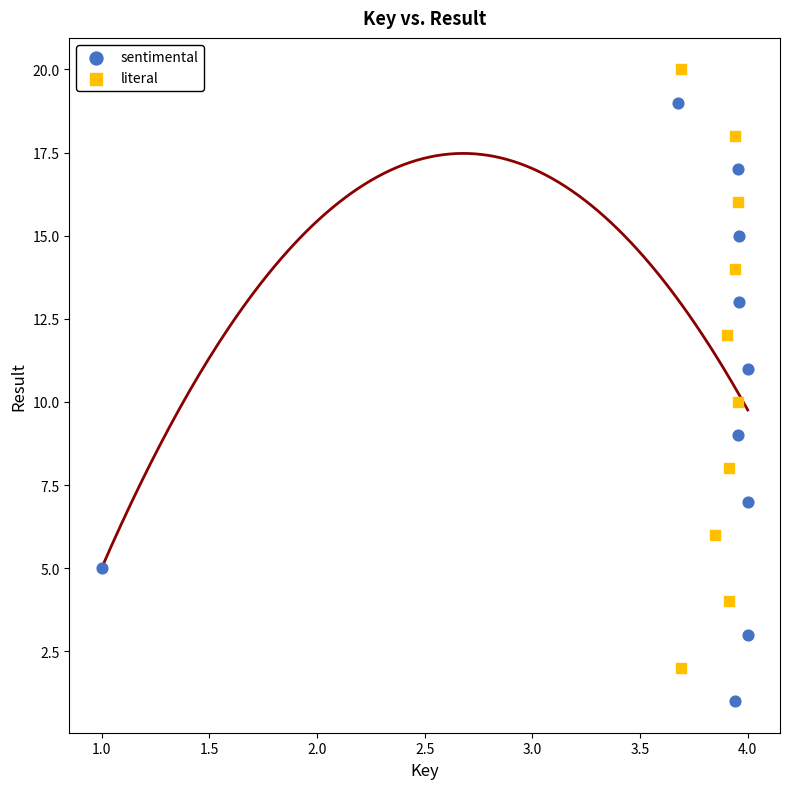

Which series contains the lowest Y value?

sentimental